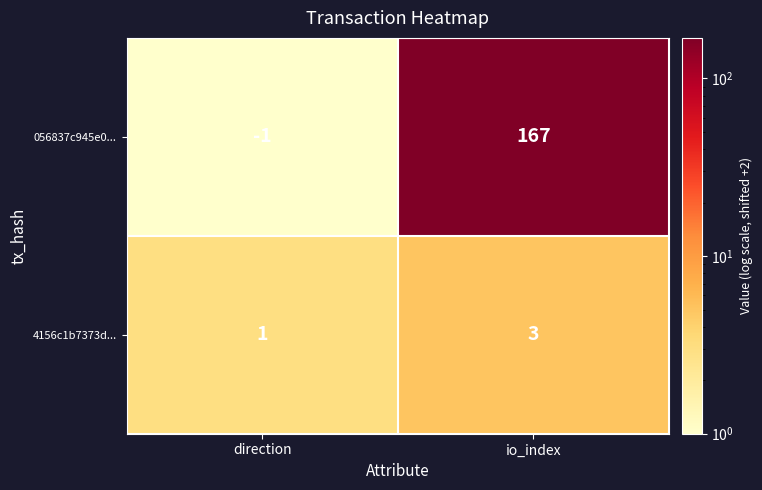

Reading left to right, list all the values displayed in this chart.

056837c945e0...: direction=-1	io_index=167
4156c1b7373d...: direction=1	io_index=3